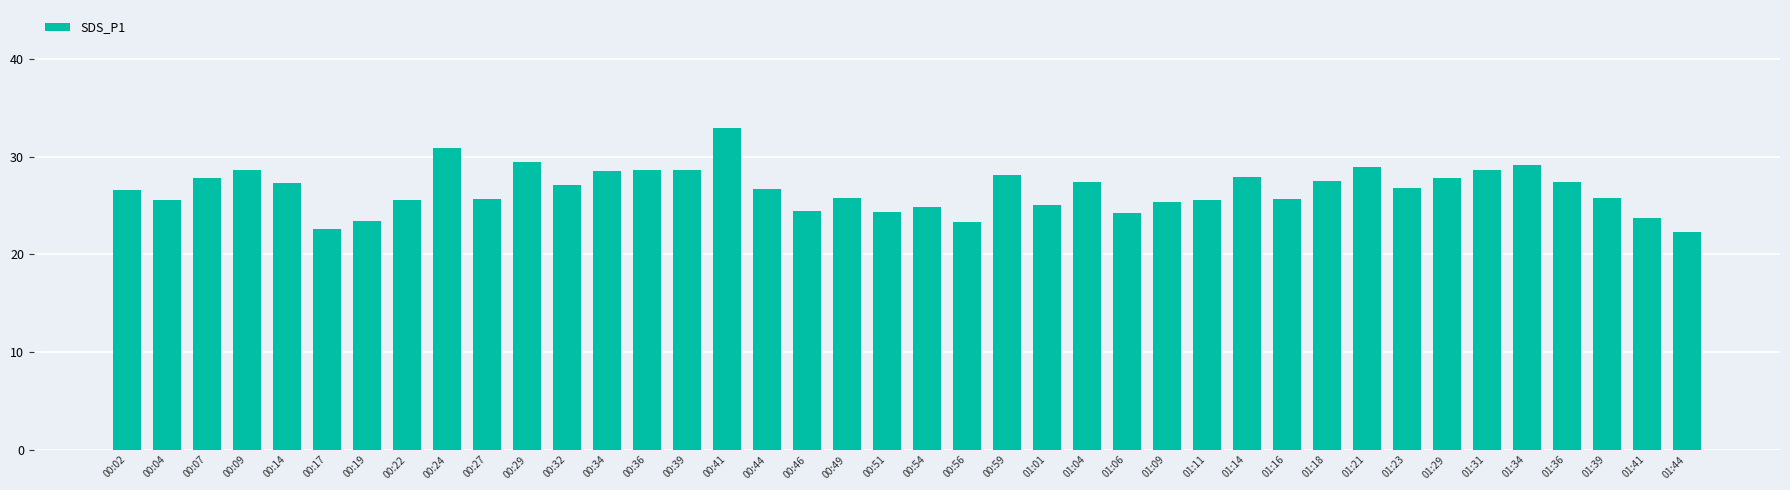

What is the value of the 35th bar from the left?

28.7